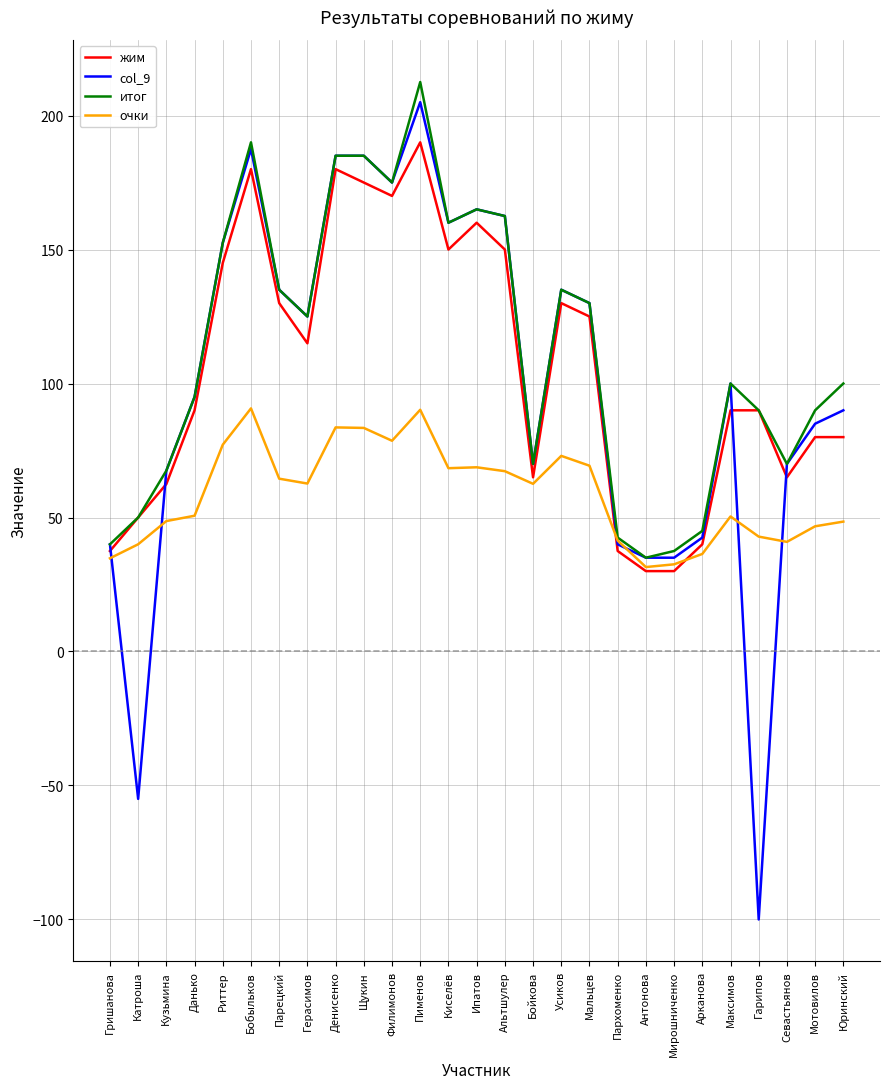

What is the greatest value displayed?

212.5